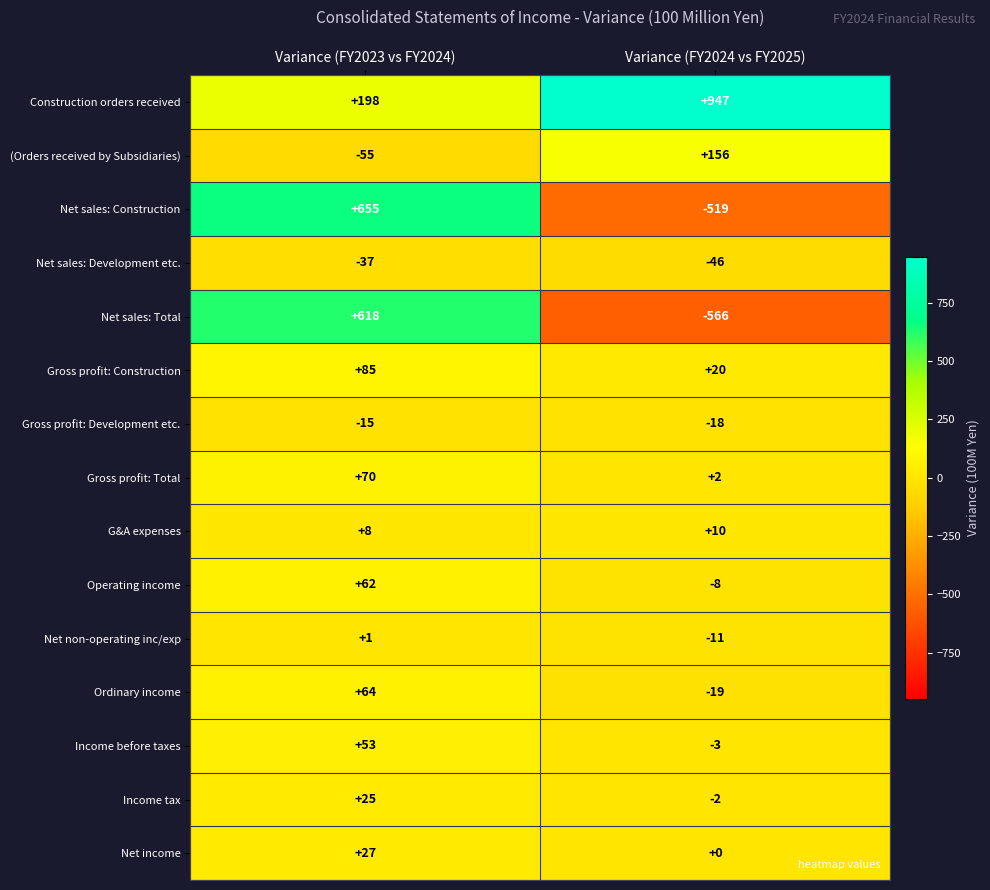

What is the total value across all series at Variance (FY2023 vs FY2024)?

1759